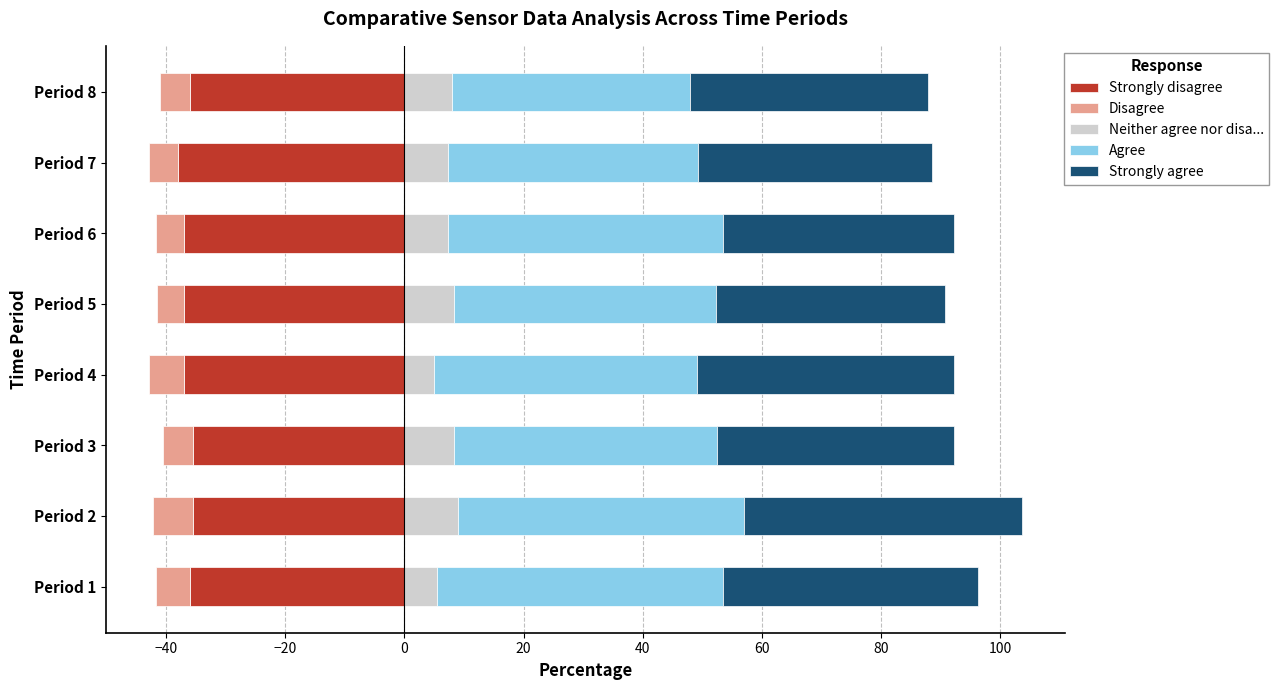

What is the greatest value displayed?

48.0